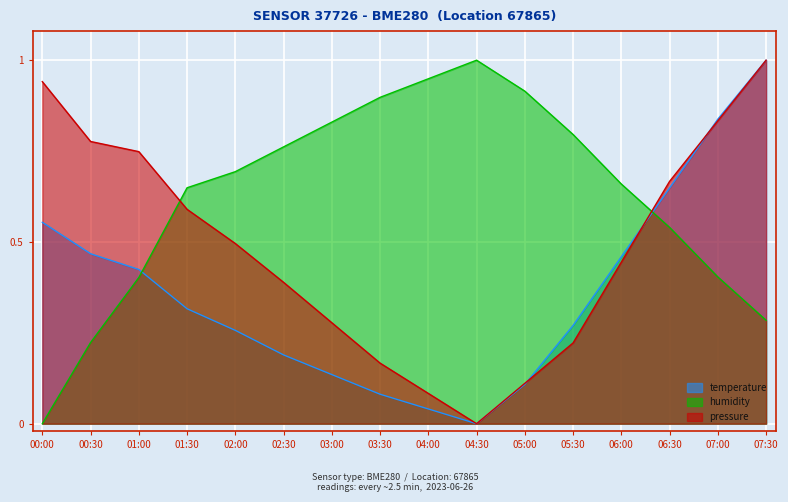

What is the label of the 1st point from the right?

07:30